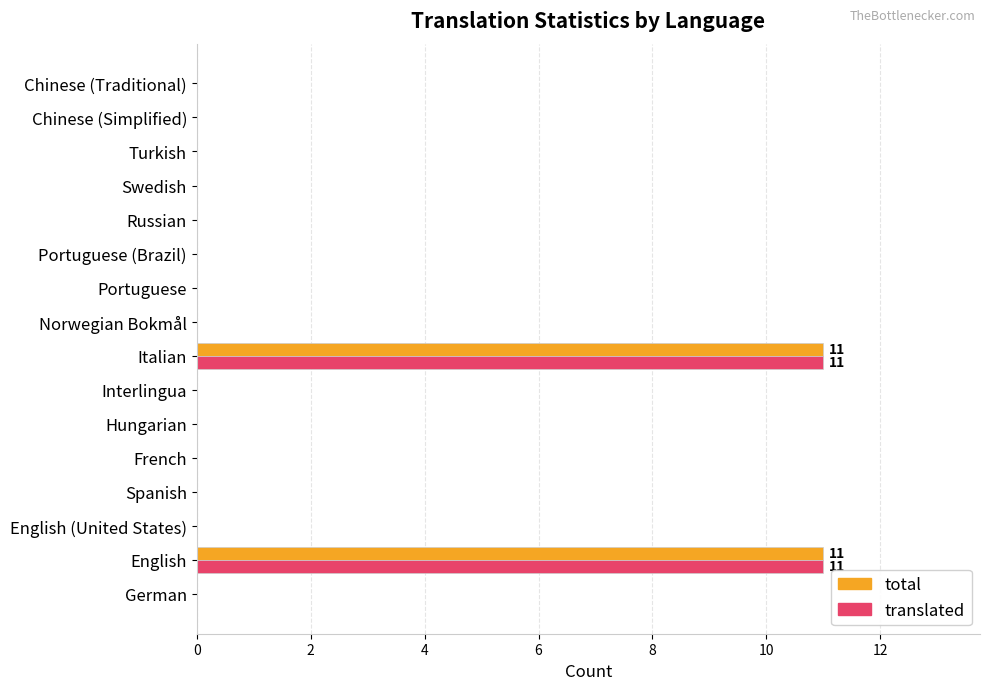

The total series shows 0 at Chinese (Traditional). True or false?

True